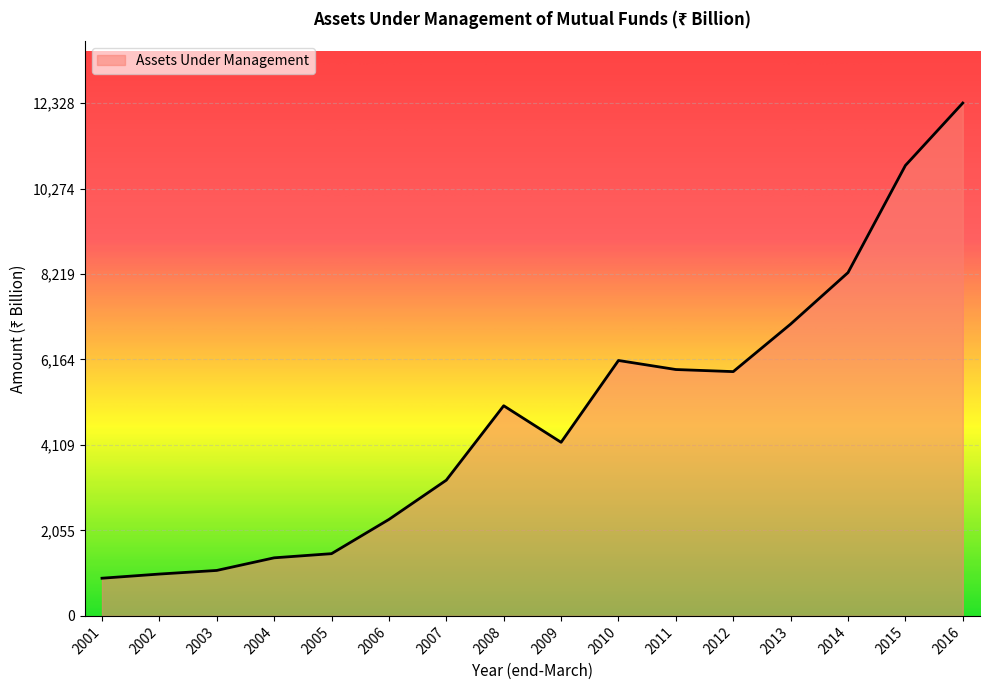

What is the difference between the values at 2015 and 2011?

4905.1